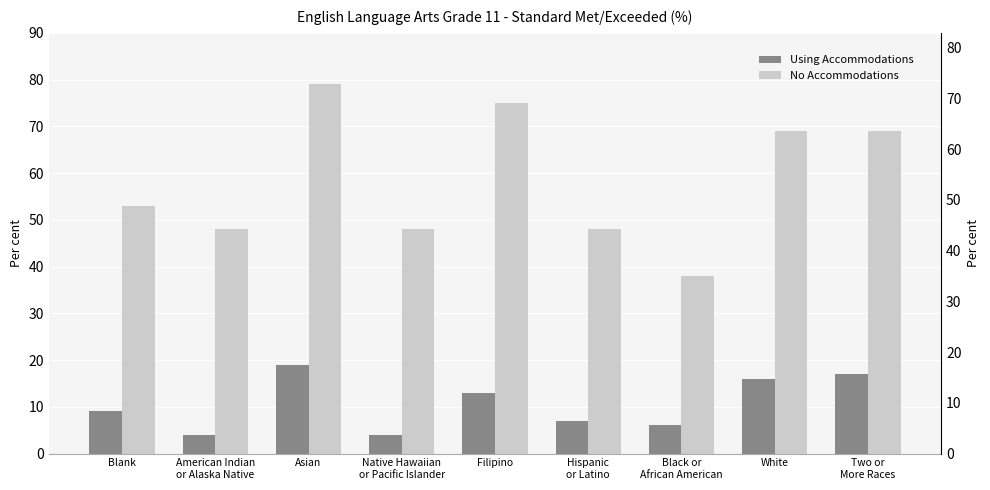

Rank the categories by Using Accommodations value from lowest to highest.

American Indian
or Alaska Native, Native Hawaiian
or Pacific Islander, Black or
African American, Hispanic
or Latino, Blank, Filipino, White, Two or
More Races, Asian